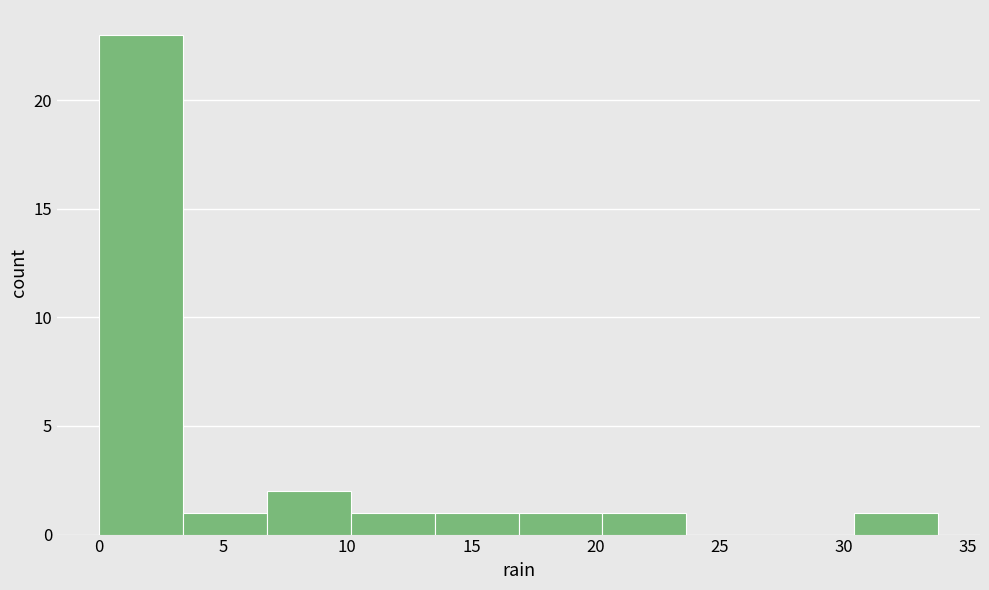

Reading left to right, transcribe this chart: for each bar, give the range it covers on the x-axis and its height. Neither the bar edges nor the heights are printed on the chart, so give them approximately, as read against the axes.

0.0 to 3.5: 23
3.5 to 7.0: 1
7.0 to 10.0: 2
10.0 to 13.5: 1
13.5 to 17.0: 1
17.0 to 20.5: 1
20.5 to 23.5: 1
23.5 to 27.0: 0
27.0 to 30.5: 0
30.5 to 34.0: 1